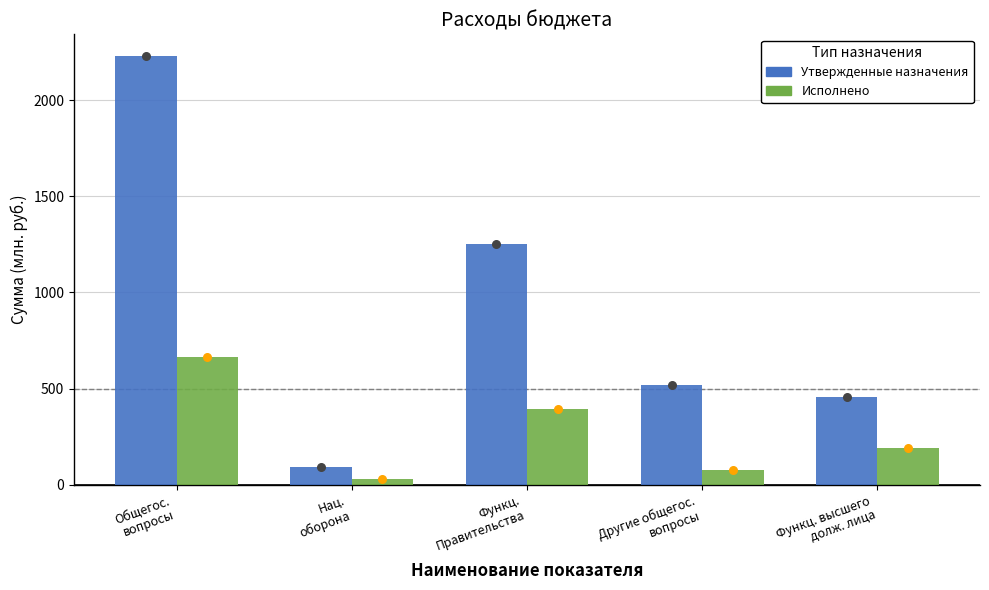

At how many categories does at least one series exceed 582?

2